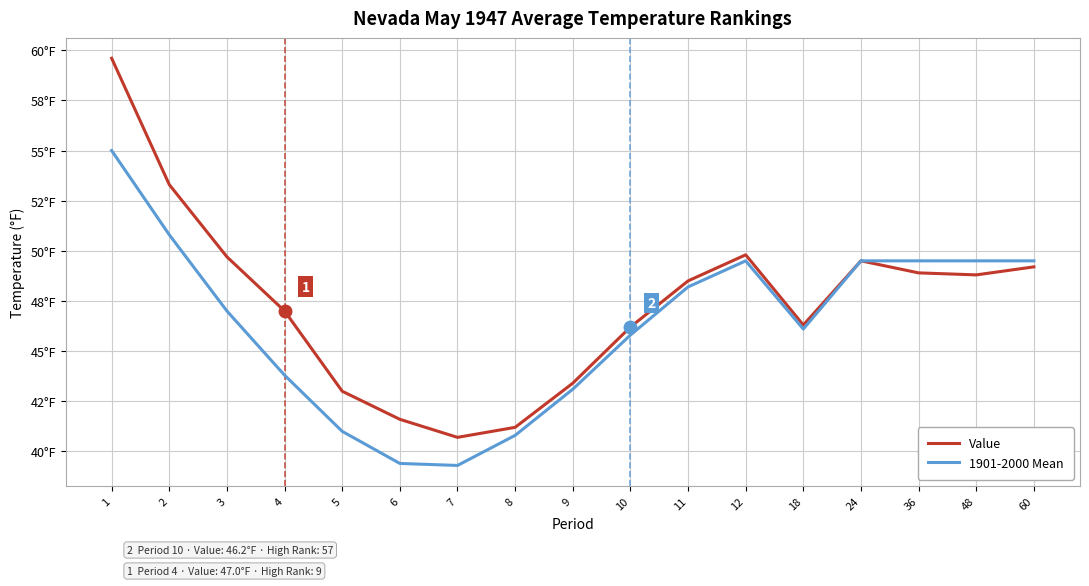

What is the approximate value of 1901-2000 Mean at 60?

49.5